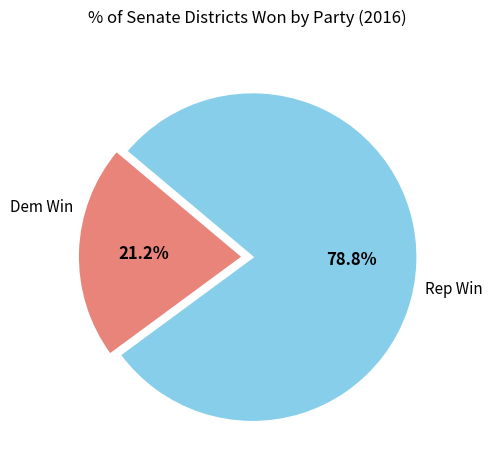

Does any single category account for the majority?

Yes